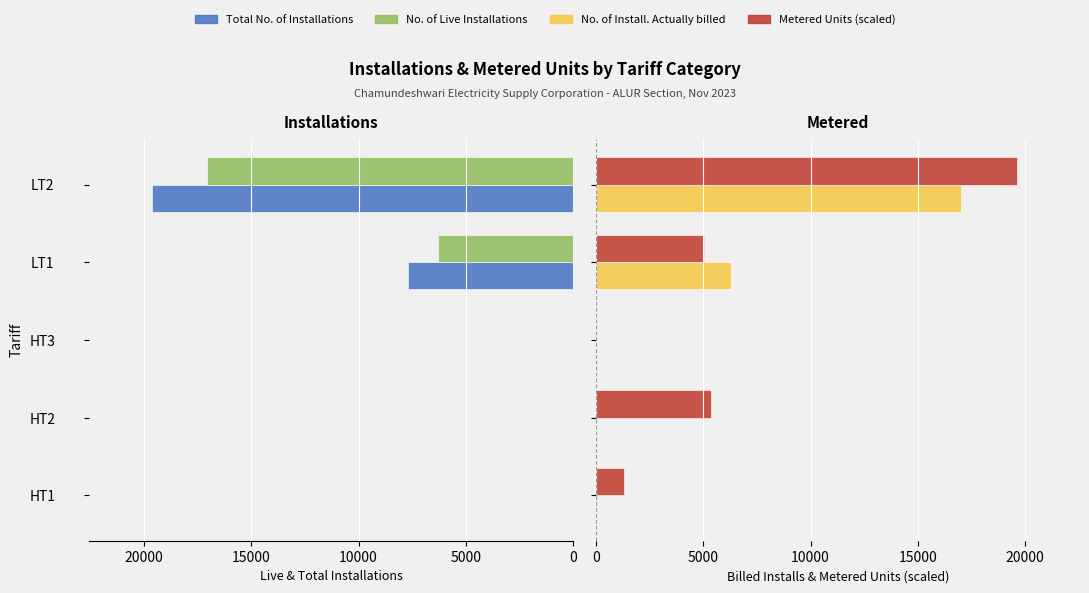

Read the No. of Install. Actually billed value at LT1.

6286.0